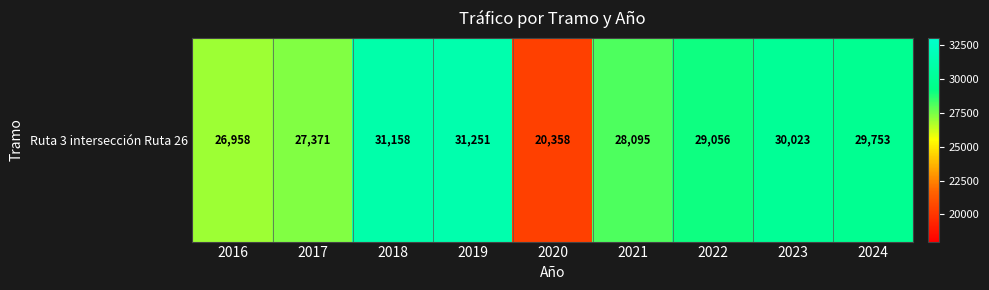

Which category has the lowest value across all series?

2020